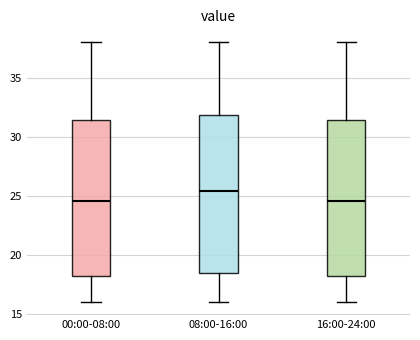

Where does the upper whisker of the box for 00:00-08:00 end on the y-axis? The values are not printed on the chart, so give them approximately, as read against the axis.

38.0